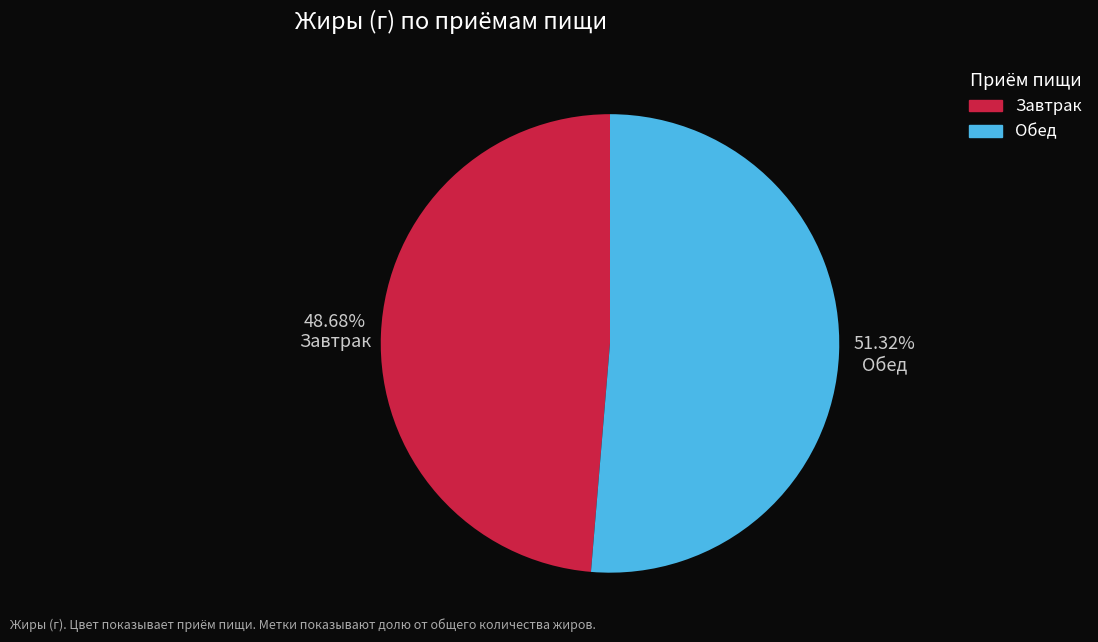

How many segments does this pie chart have?

2